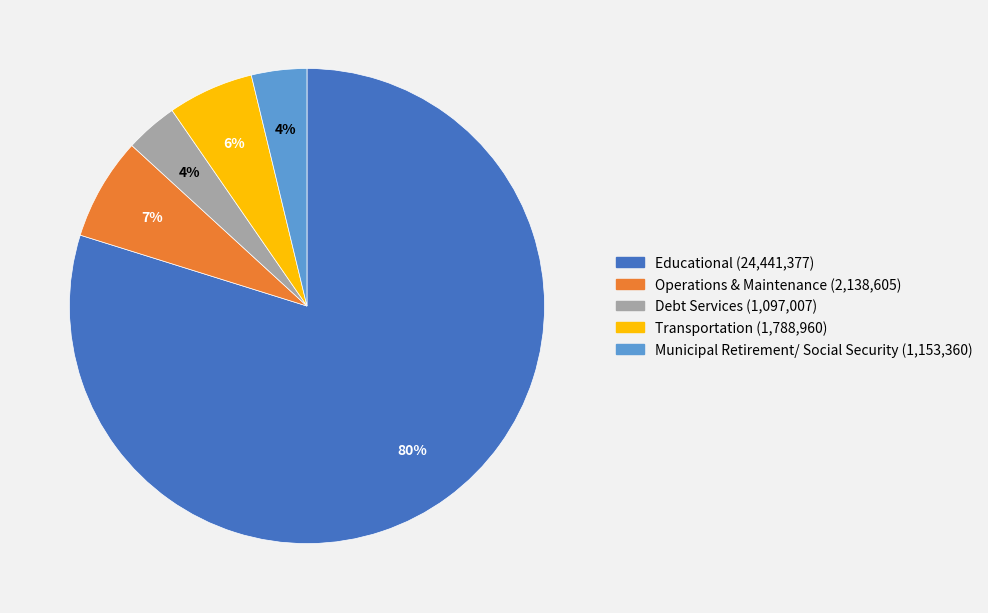

To the nearest percent, what is the average slice percentage?

20%